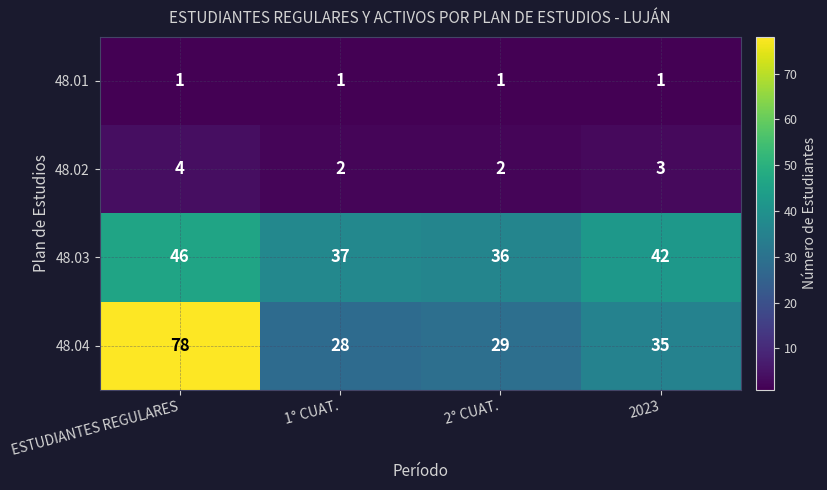

True or false: 48.02 has a value of 2 at 2° CUAT..

True